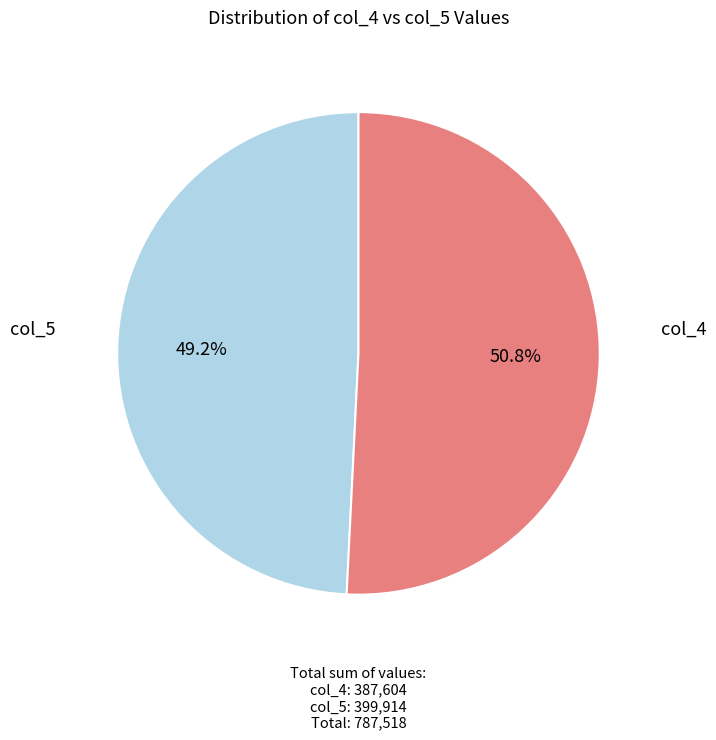

Count the number of slices in the pie.

2